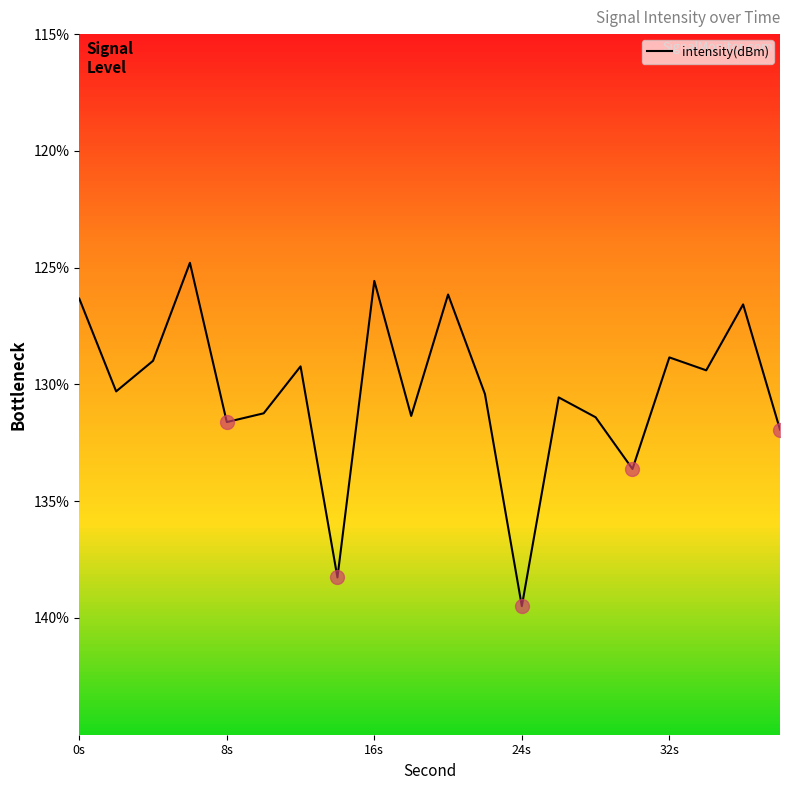

Does the chart have visible grid lines?

No